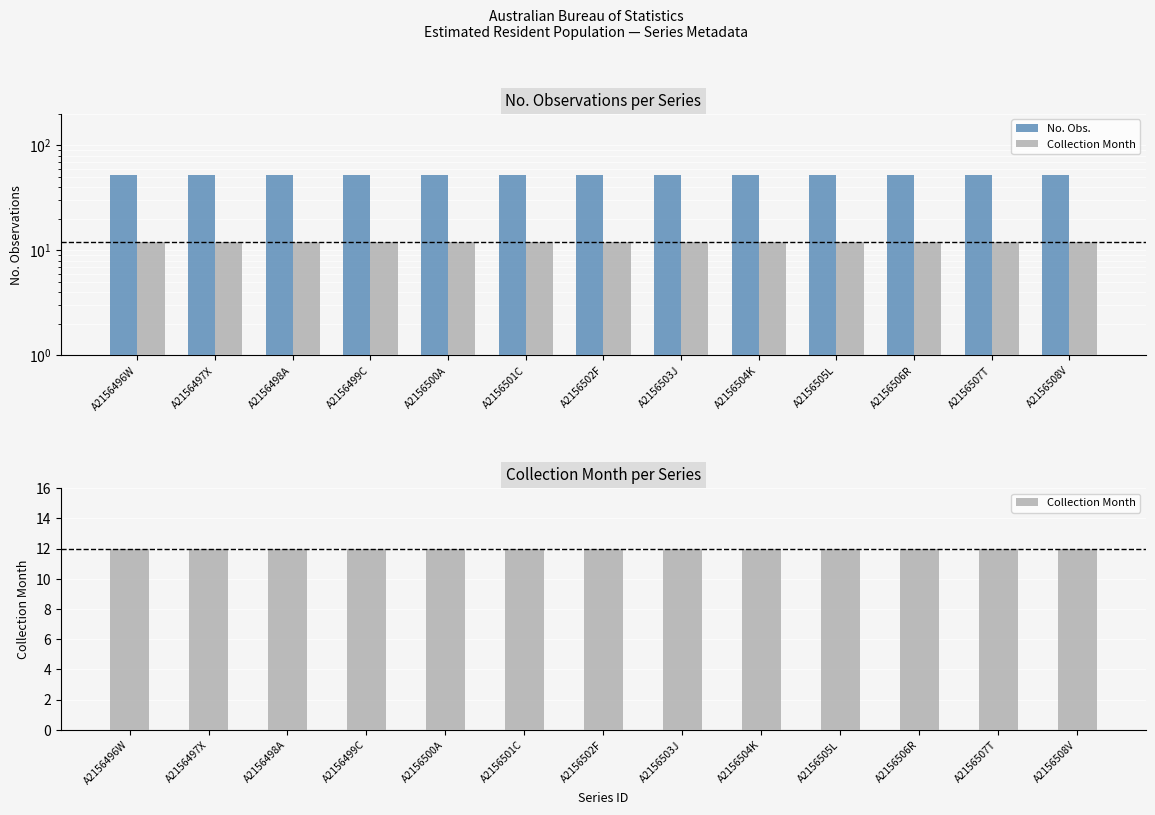

Is it true that Collection Month equals 3 at A2156502F?

False